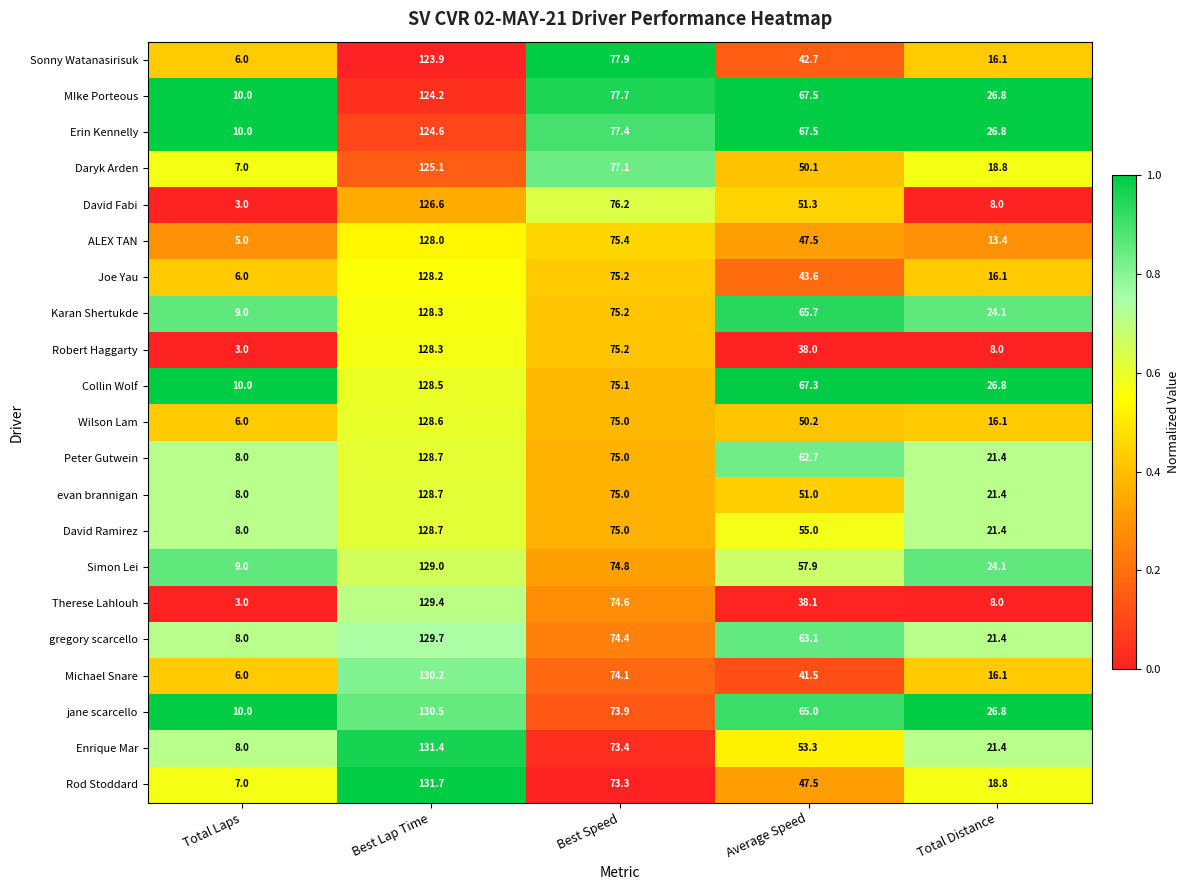

The Michael Snare series shows 16.1 at Total Distance. True or false?

True